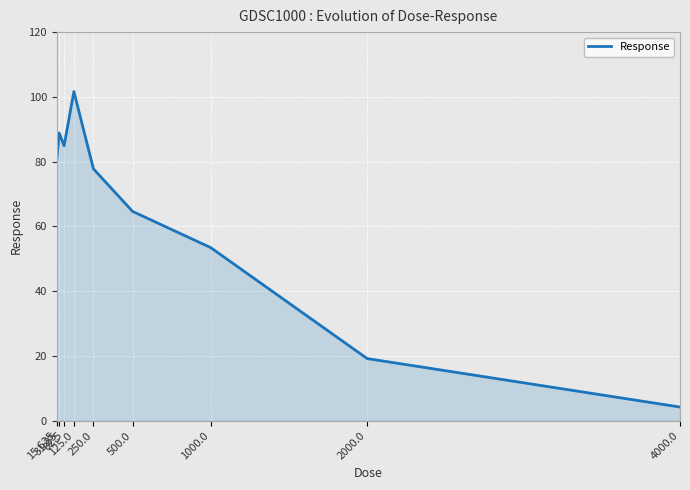

What is the greatest value displayed?

101.7